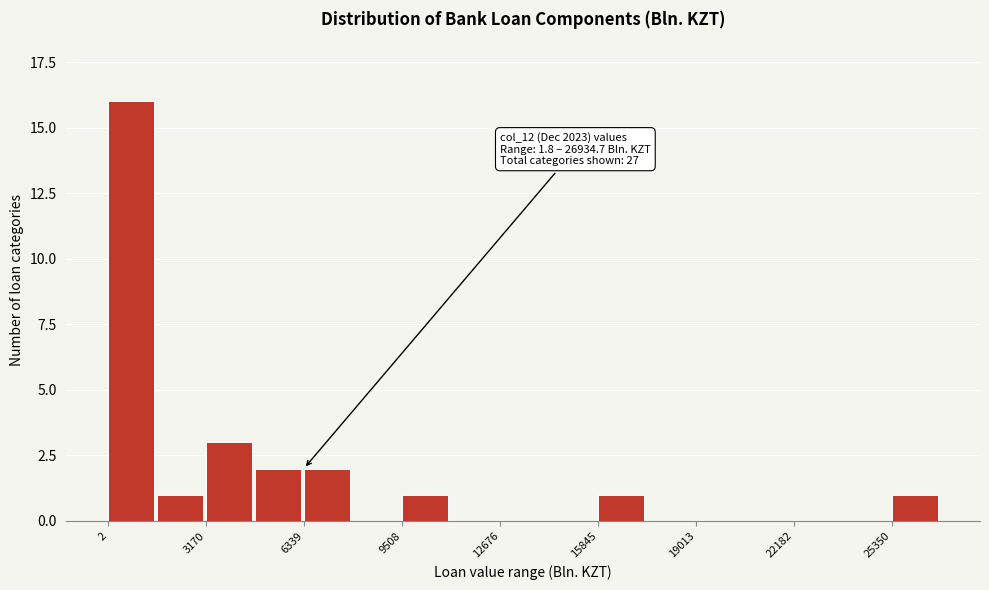

Read against the x-axis, roughly where is the centre of the tallest bar?

1000